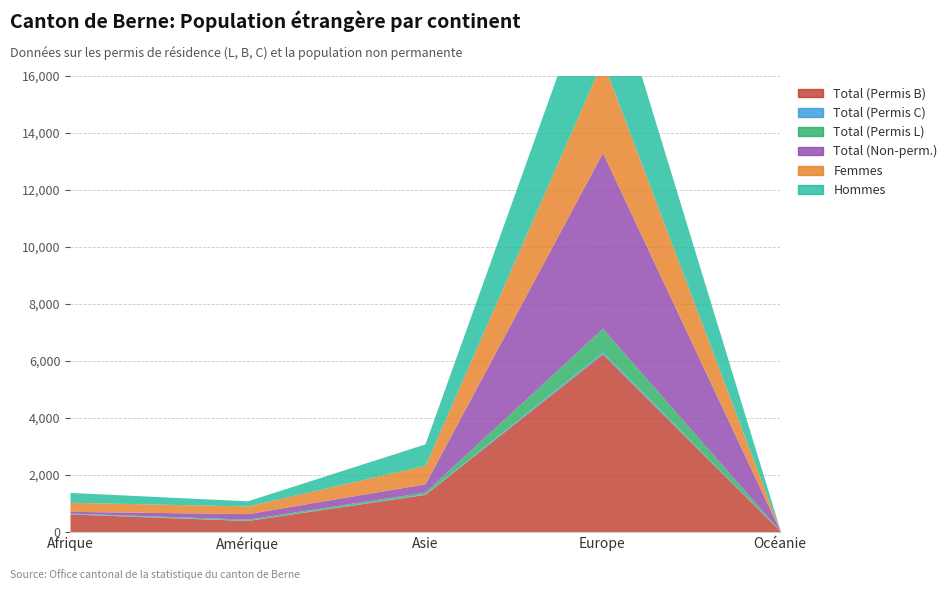

Reading left to right, extract all data points from this chart.

Total (Permis B): Afrique=633	Amérique=403	Asie=1319	Europe=6246	Océanie=34
Total (Permis C): Afrique=23	Amérique=9	Asie=17	Europe=66	Océanie=0
Total (Permis L): Afrique=7	Amérique=38	Asie=66	Europe=836	Océanie=1
Total (Non-perm.): Afrique=62	Amérique=195	Asie=288	Europe=6169	Océanie=9
Femmes: Afrique=318	Amérique=268	Asie=651	Europe=3220	Océanie=20
Hommes: Afrique=345	Amérique=182	Asie=751	Europe=3928	Océanie=15